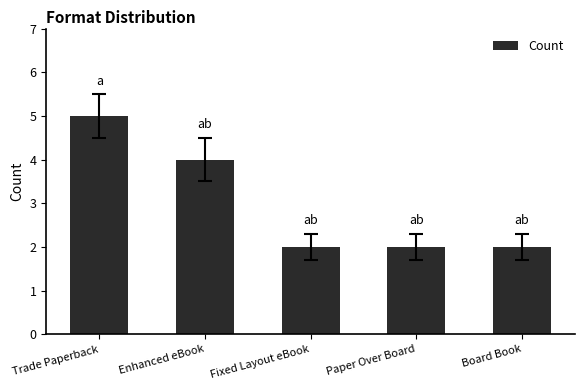

What position from the right is Board Book?

1